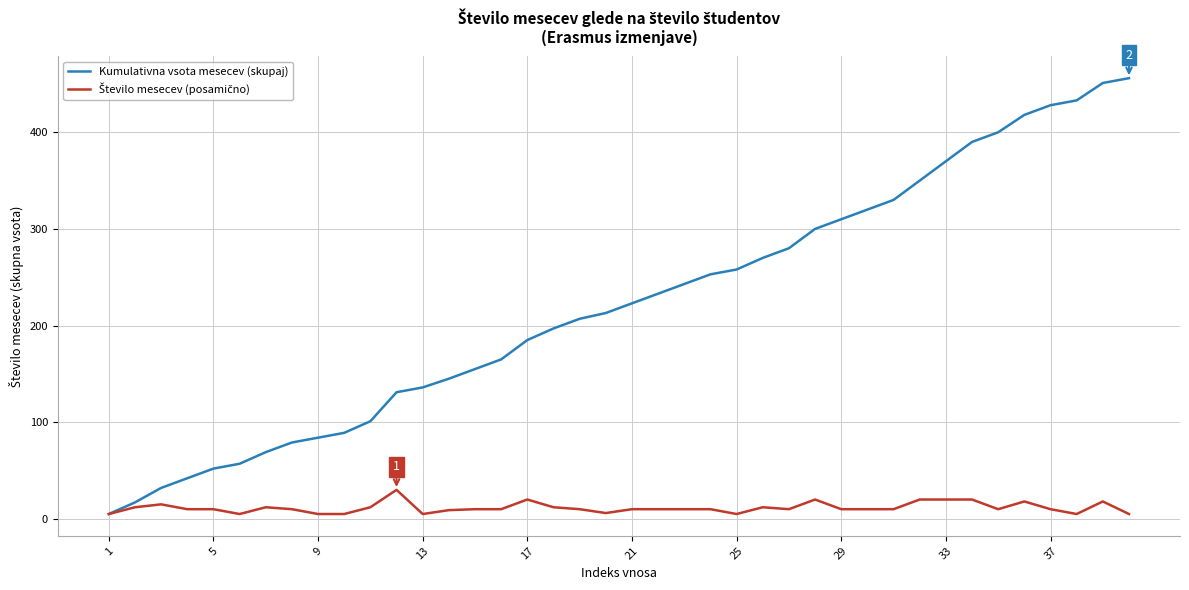

Which series has the widest spread of values?

Kumulativna vsota mesecev (skupaj)